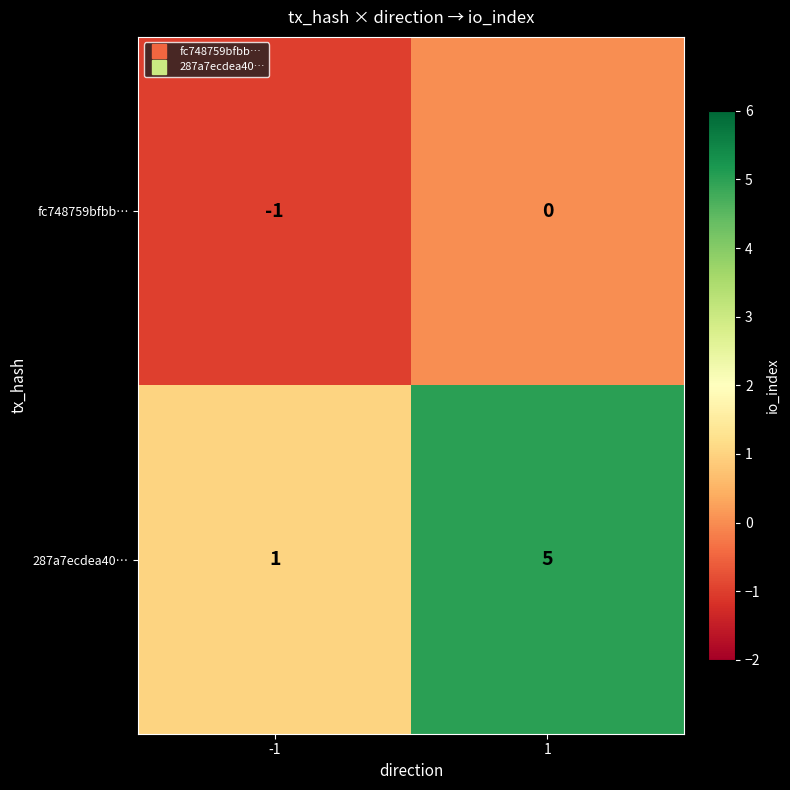

Reading left to right, transcribe all the data shown in this chart.

fc748759bfbb…: -1=-1	1=0
287a7ecdea40…: -1=1	1=5